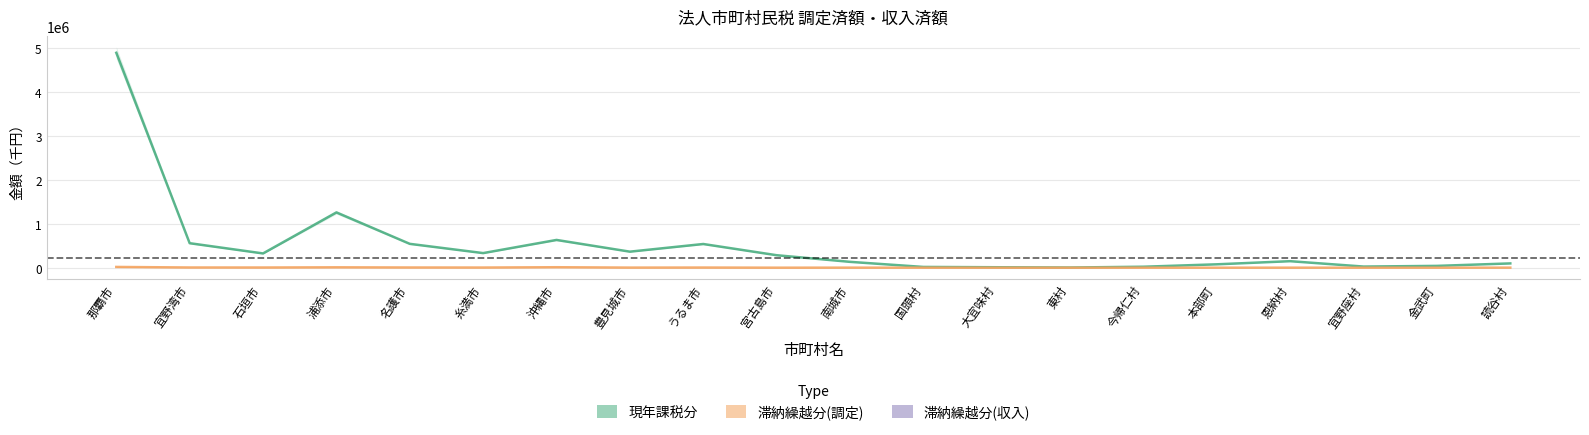

True or false: 滞納繰越分 has a value of 91.2 at 大宜味村.

False